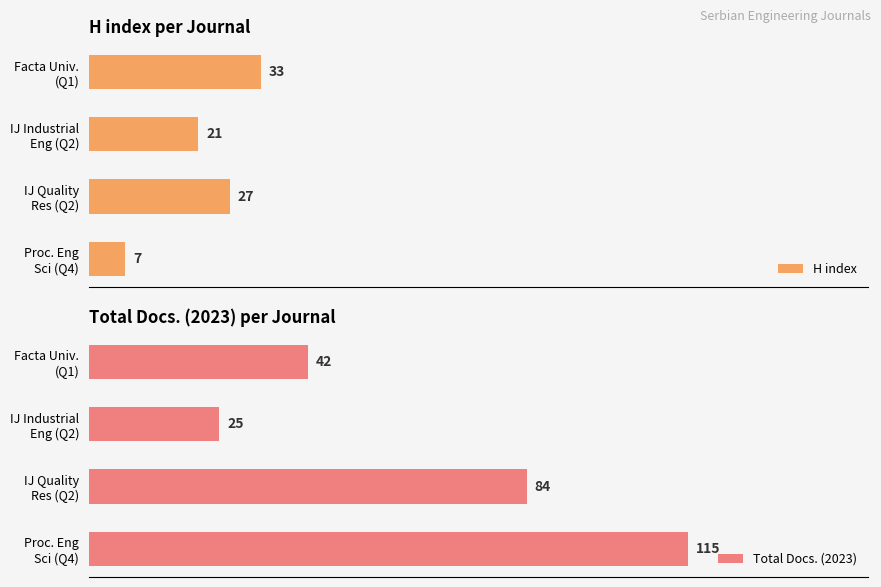

What is the maximum value shown in the chart?

115